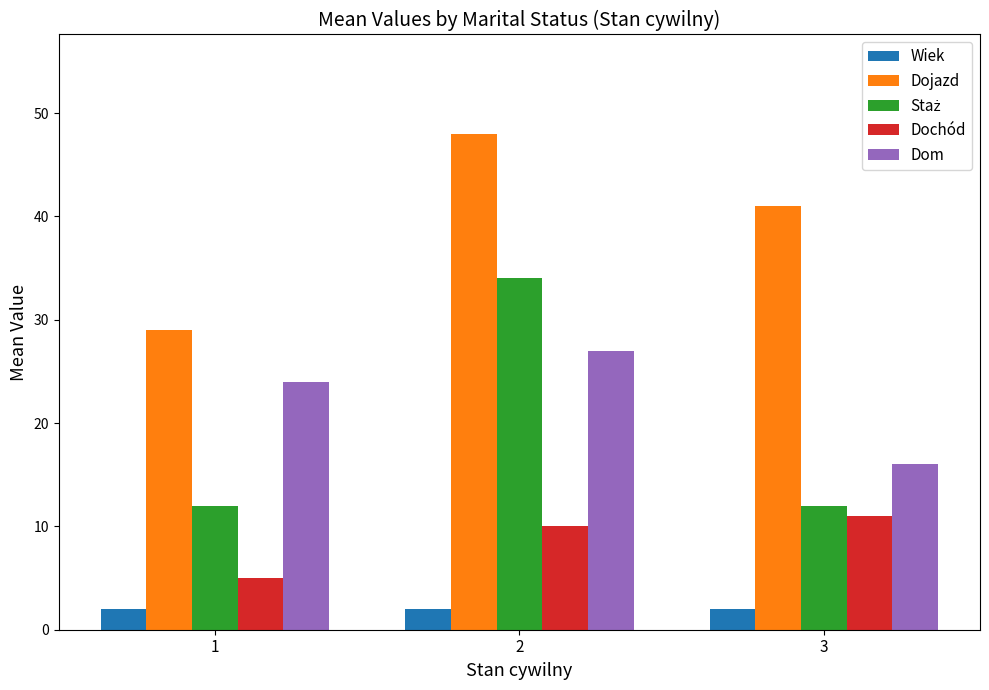

What is the value of the Dom bar at the 2nd from the left?

27